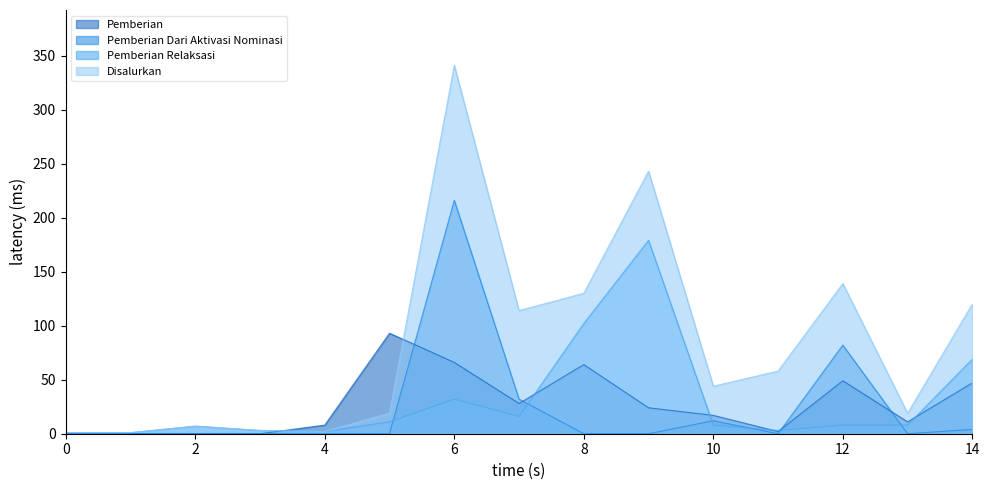

True or false: Pemberian and Pemberian Relaksasi intersect in this chart.

True